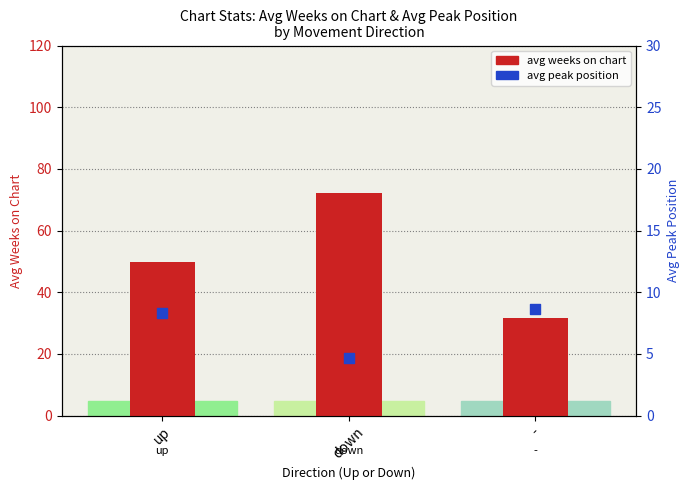

Is the value of avg weeks on chart at - greater than the value of avg peak position at up?

Yes